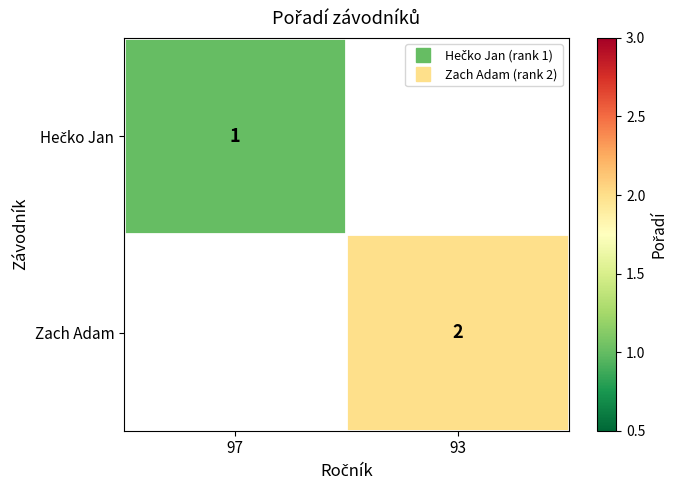

Is it true that Hečko Jan equals 1.0 at 97?

True